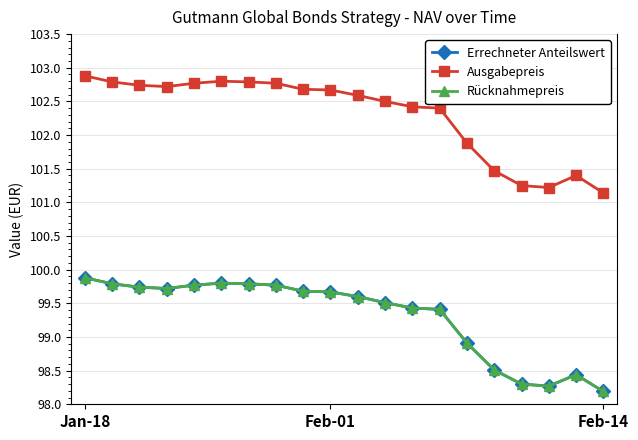

Rank the series by their maximum value, from lowest to highest.

Errechneter Anteilswert, Rücknahmepreis, Ausgabepreis